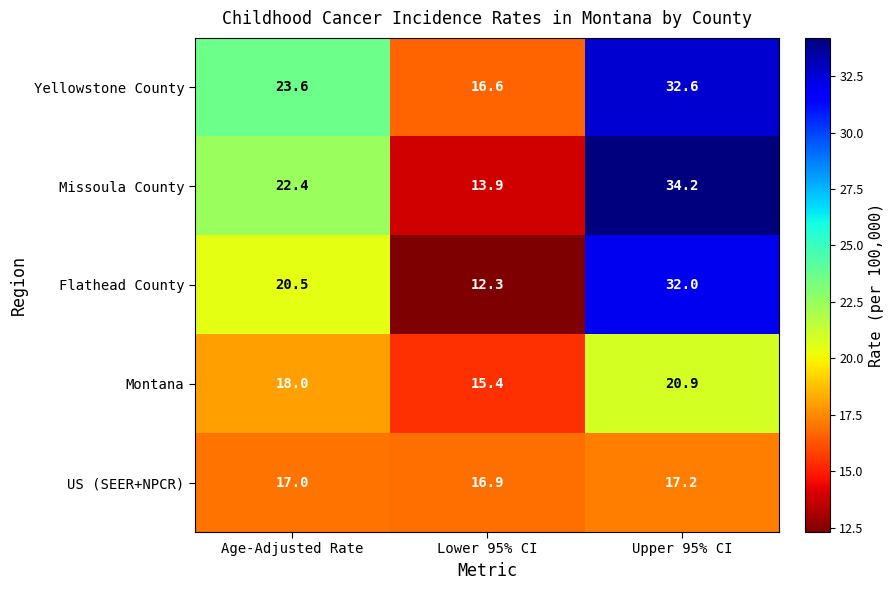

Which label corresponds to the smallest value in the chart?

Lower 95% CI